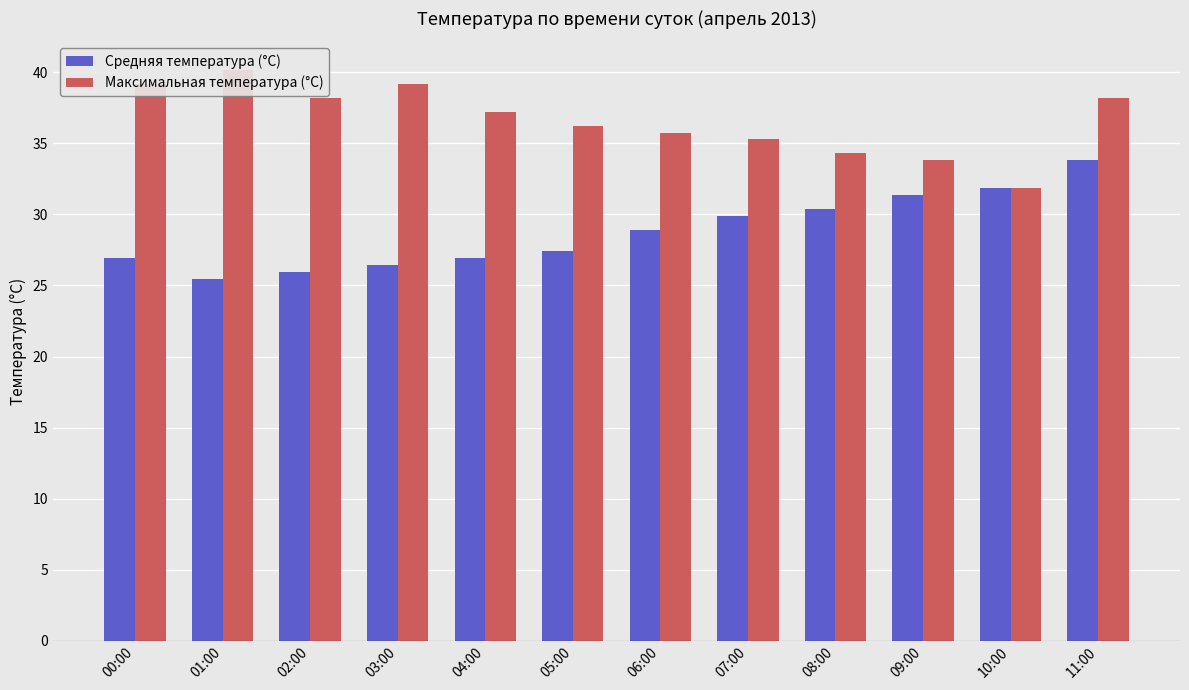

What are all the series names shown in the legend?

Средняя температура (°C), Максимальная температура (°C)